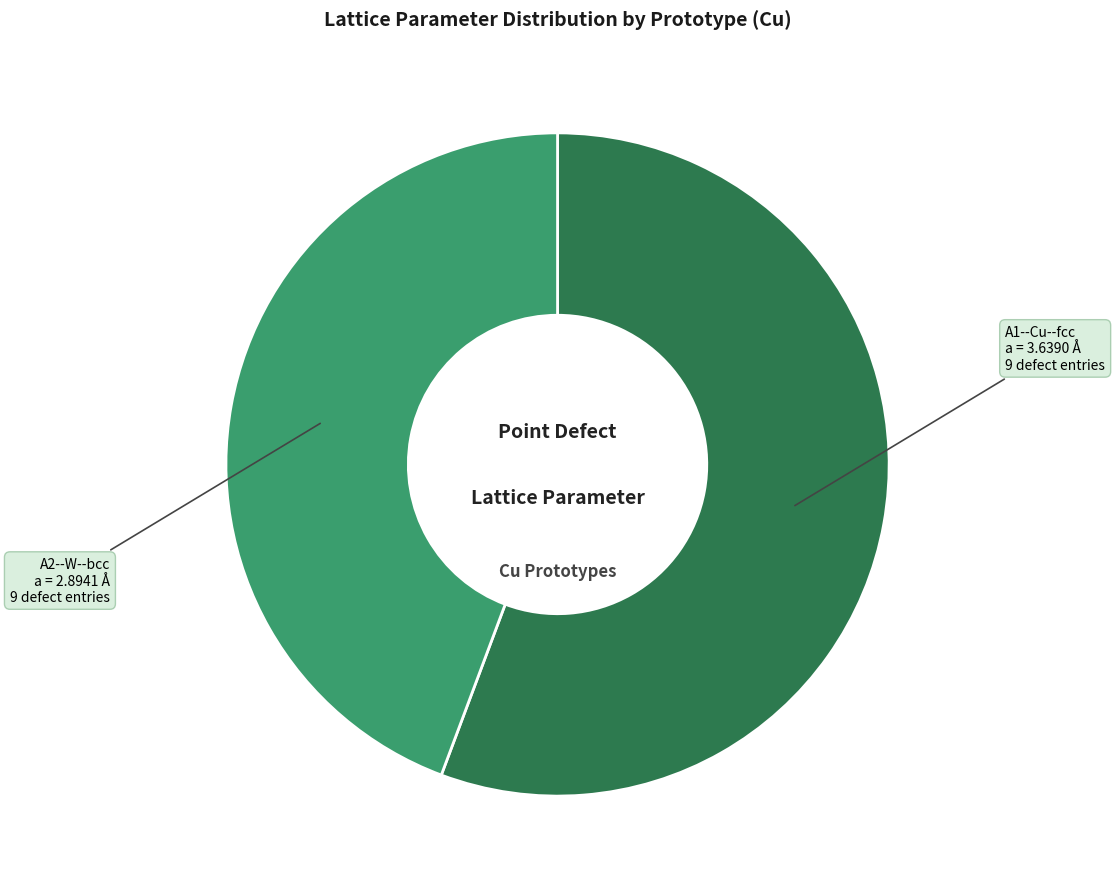

True or false: A1--Cu--fcc accounts for 42% of the total.

False